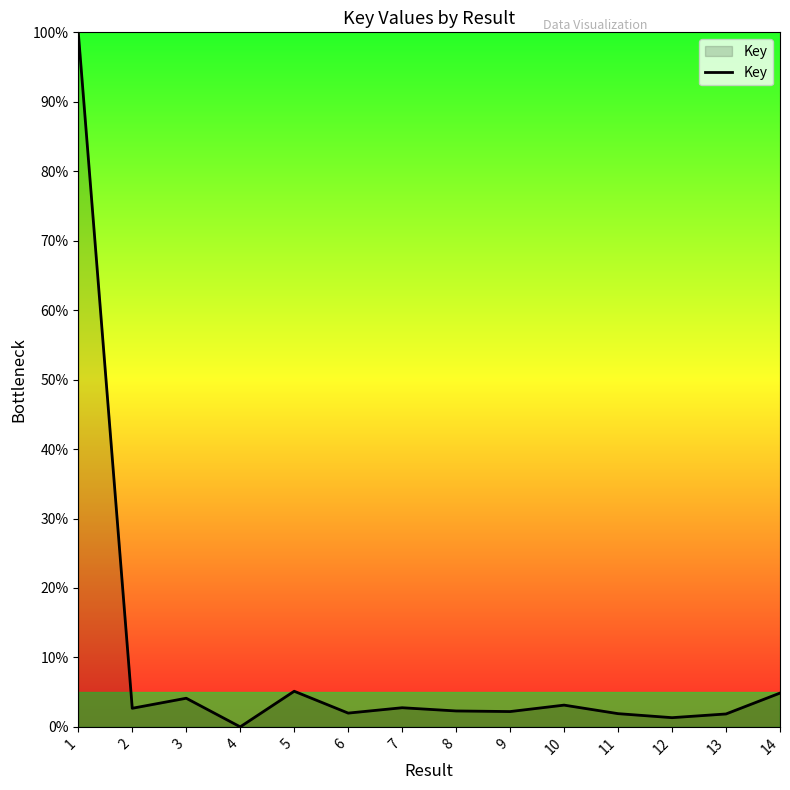

True or false: the data shows 8.5 at 14.

False